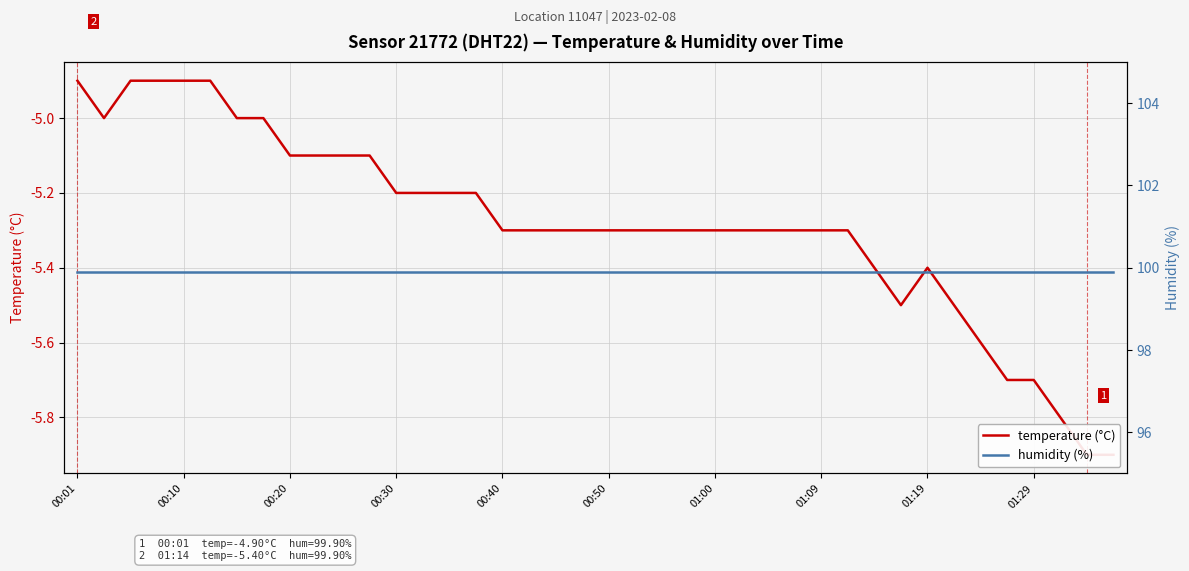

True or false: humidity (%) and temperature (°C) intersect in this chart.

False